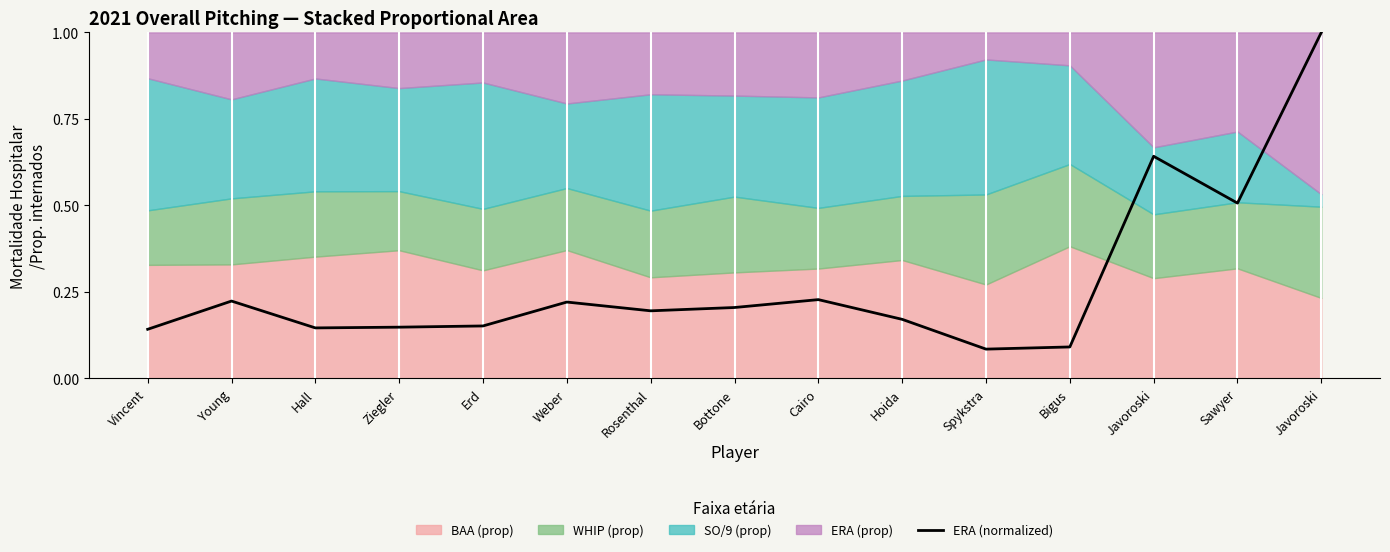

Reading left to right, what are all the values shown in this chart?

Vincent=0.1	Young=0.2	Hall=0.1	Ziegler=0.1	Erd=0.2	Weber=0.2	Rosenthal=0.2	Bottone=0.2	Cairo=0.2	Hoida=0.2	Spykstra=0.1	Bigus=0.1	Javoroski=0.6	Sawyer=0.5	Javoroski=1.0